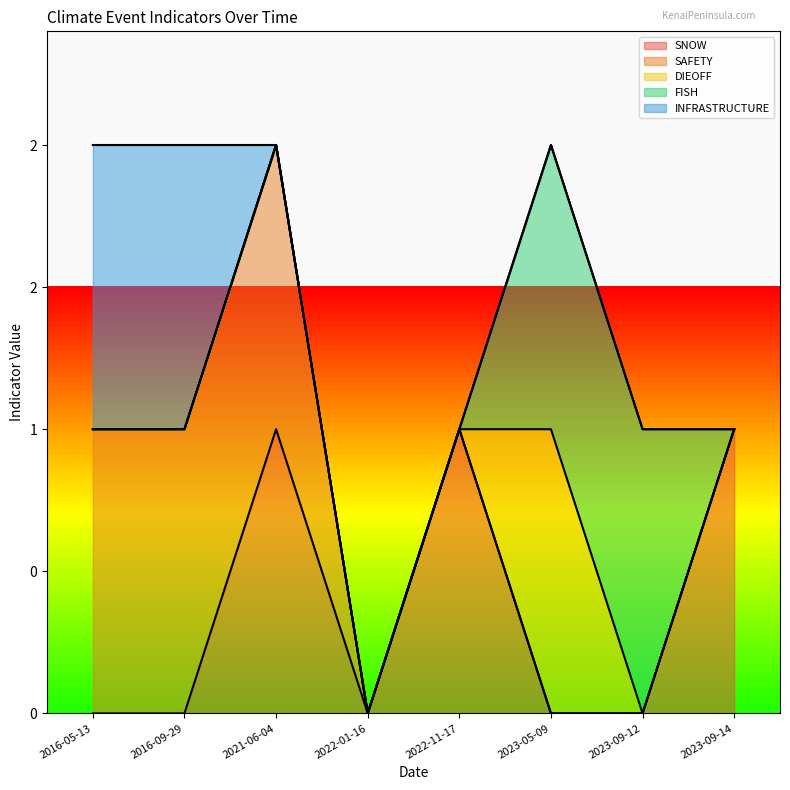

Reading right to left, extract all data points from this chart.

SNOW: 2023-09-14=1	2023-09-12=0	2023-05-09=0	2022-11-17=1	2022-01-16=0	2021-06-04=1	2016-09-29=0	2016-05-13=0
SAFETY: 2023-09-14=0	2023-09-12=0	2023-05-09=0	2022-11-17=0	2022-01-16=0	2021-06-04=1	2016-09-29=1	2016-05-13=1
DIEOFF: 2023-09-14=0	2023-09-12=0	2023-05-09=1	2022-11-17=0	2022-01-16=0	2021-06-04=0	2016-09-29=0	2016-05-13=0
FISH: 2023-09-14=0	2023-09-12=1	2023-05-09=1	2022-11-17=0	2022-01-16=0	2021-06-04=0	2016-09-29=0	2016-05-13=0
INFRASTRUCTURE: 2023-09-14=0	2023-09-12=0	2023-05-09=0	2022-11-17=0	2022-01-16=0	2021-06-04=0	2016-09-29=1	2016-05-13=1